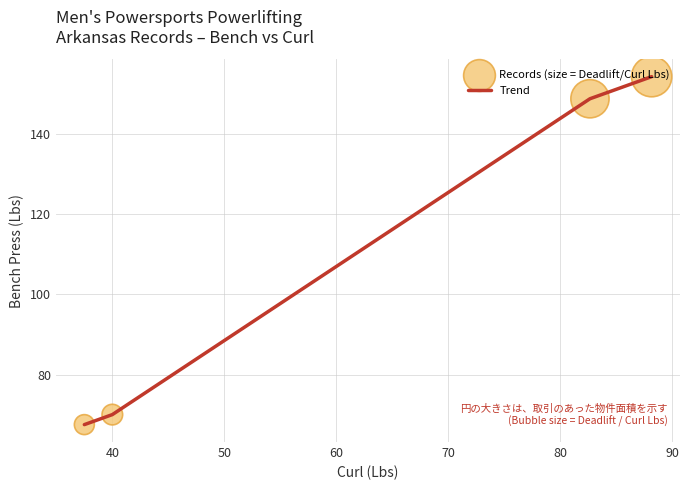

What is the maximum value shown in the chart?

154.3